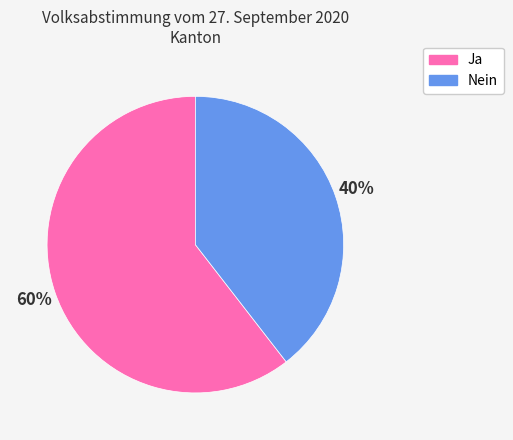

Which category has the smallest portion of the pie?

Nein